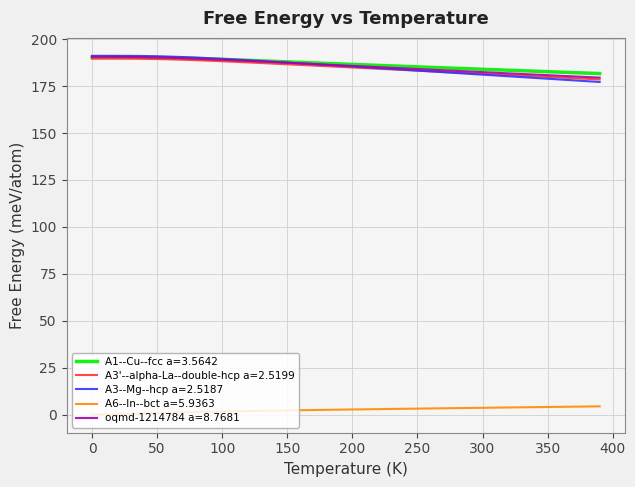

What is the maximum value shown in the chart?

191.1